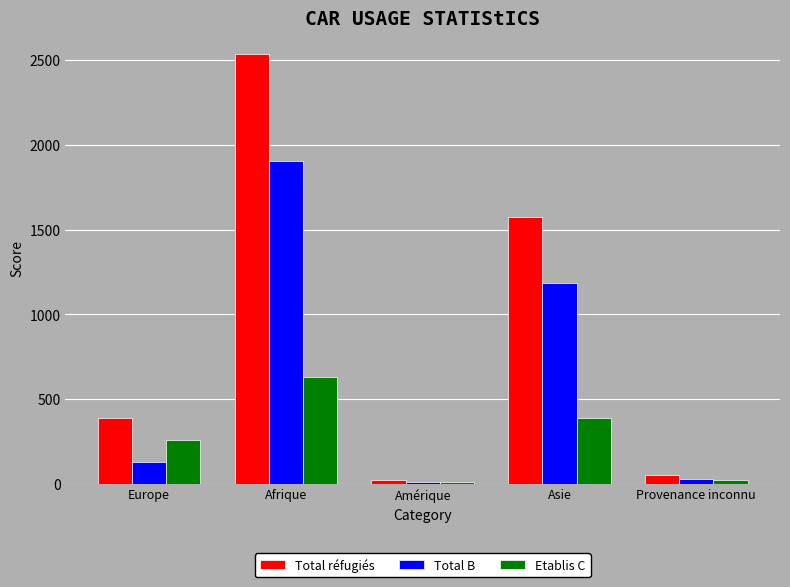

List the labels in order of Total réfugiés value, smallest first.

Amérique, Provenance inconnu, Europe, Asie, Afrique